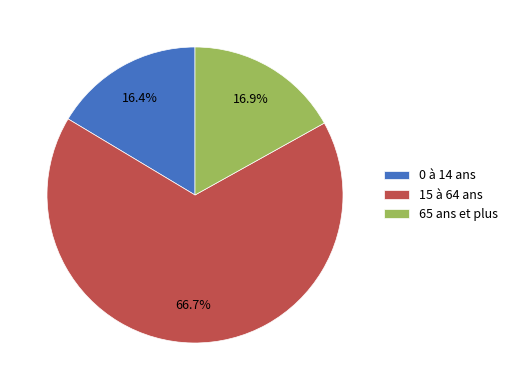

To the nearest percent, what is the combined percentage of 15 à 64 ans and 65 ans et plus?

84%